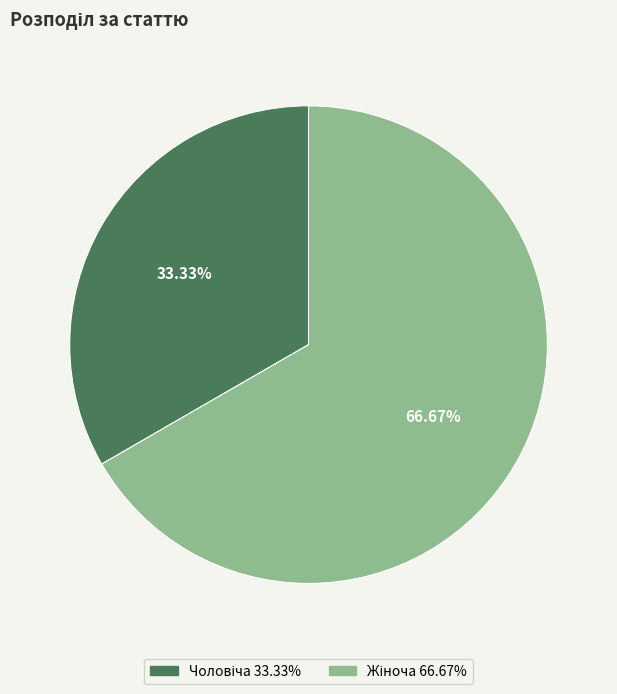

Is there any slice that represents more than half of the pie?

Yes